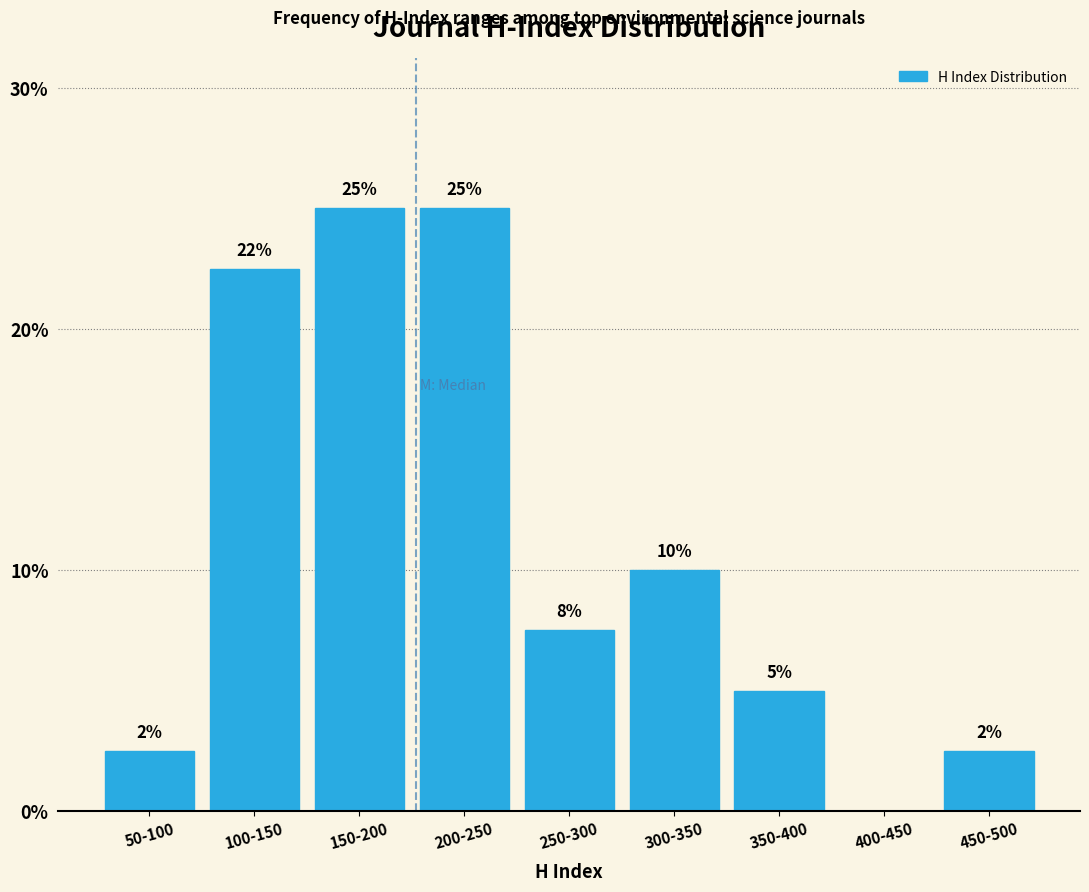

What is the sum of the values at 300-350 and 400-450?

10.0